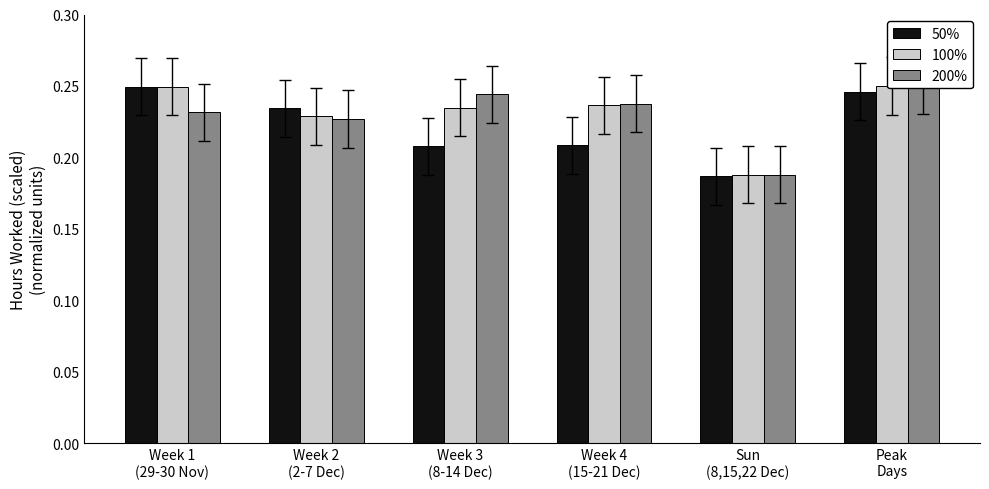

What position from the left is Peak
Days?

6